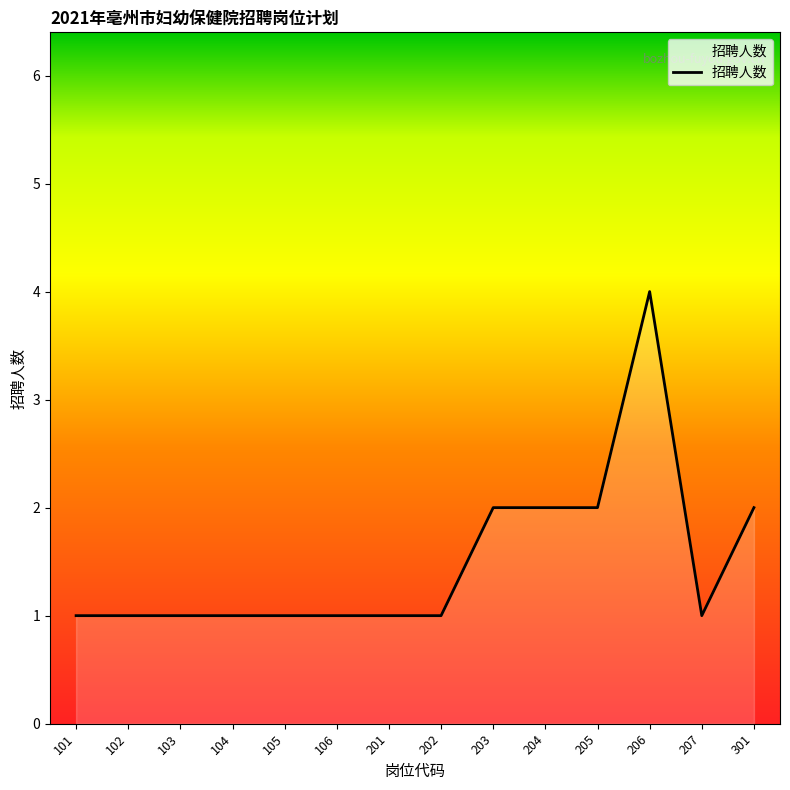

What is the greatest value displayed?

4